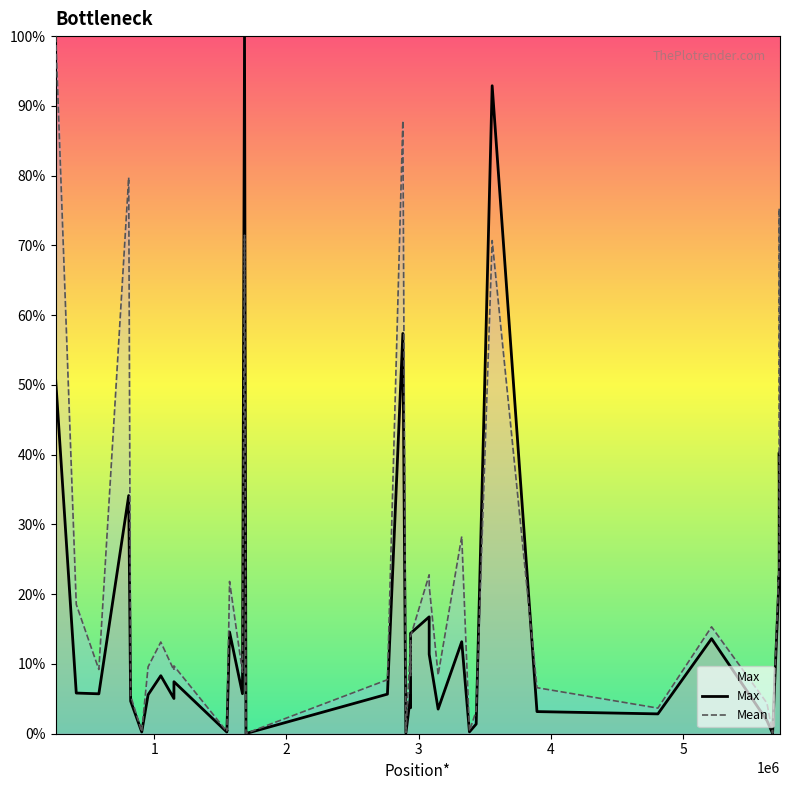

How many distinct data groups are displayed?

2